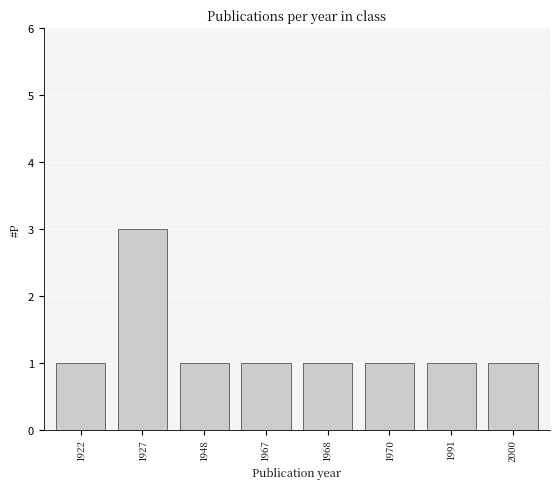

What is the difference between the maximum and minimum values?

2